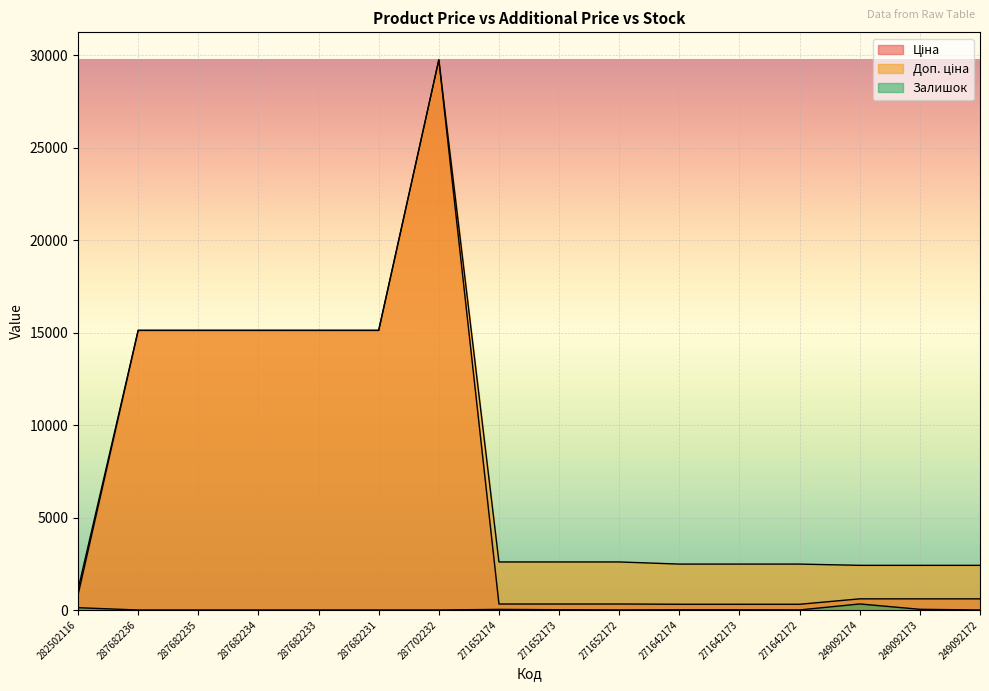

How many values in the Залишок series exceed 4?

7